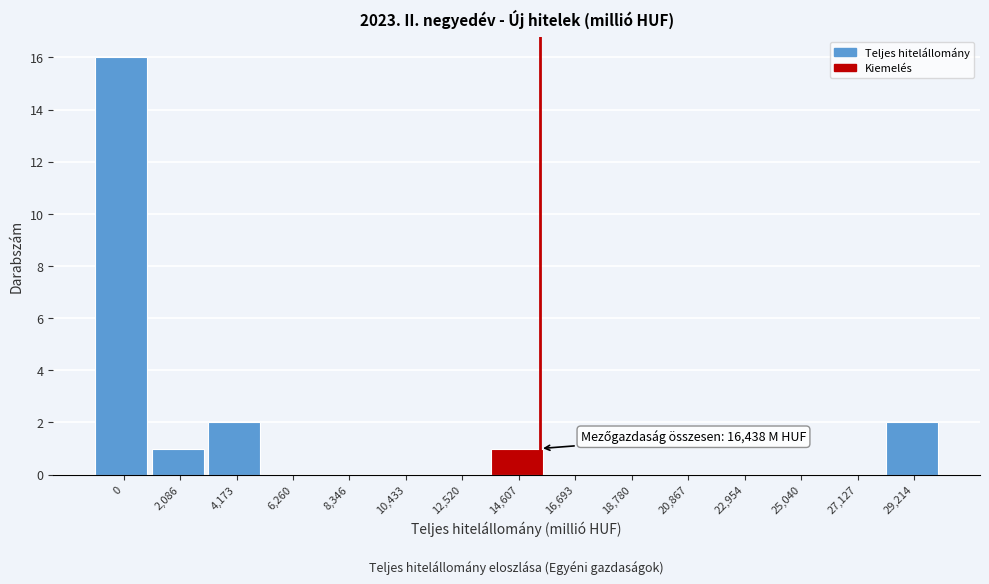

Reading left to right, what are all the values shown in this chart?

0=16	2,086=1	4,173=2	6,260=0	8,346=0	10,433=0	12,520=0	14,607=1	16,693=0	18,780=0	20,867=0	22,954=0	25,040=0	27,127=0	29,214=2